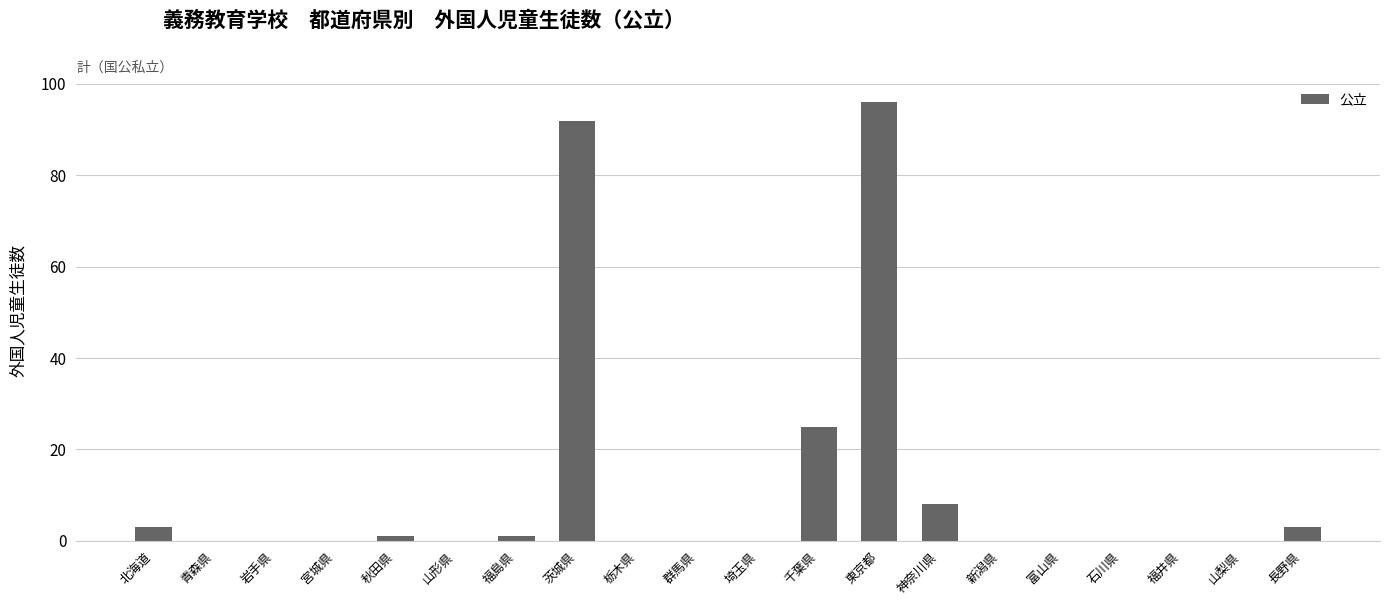

What is the sum of all values?

229